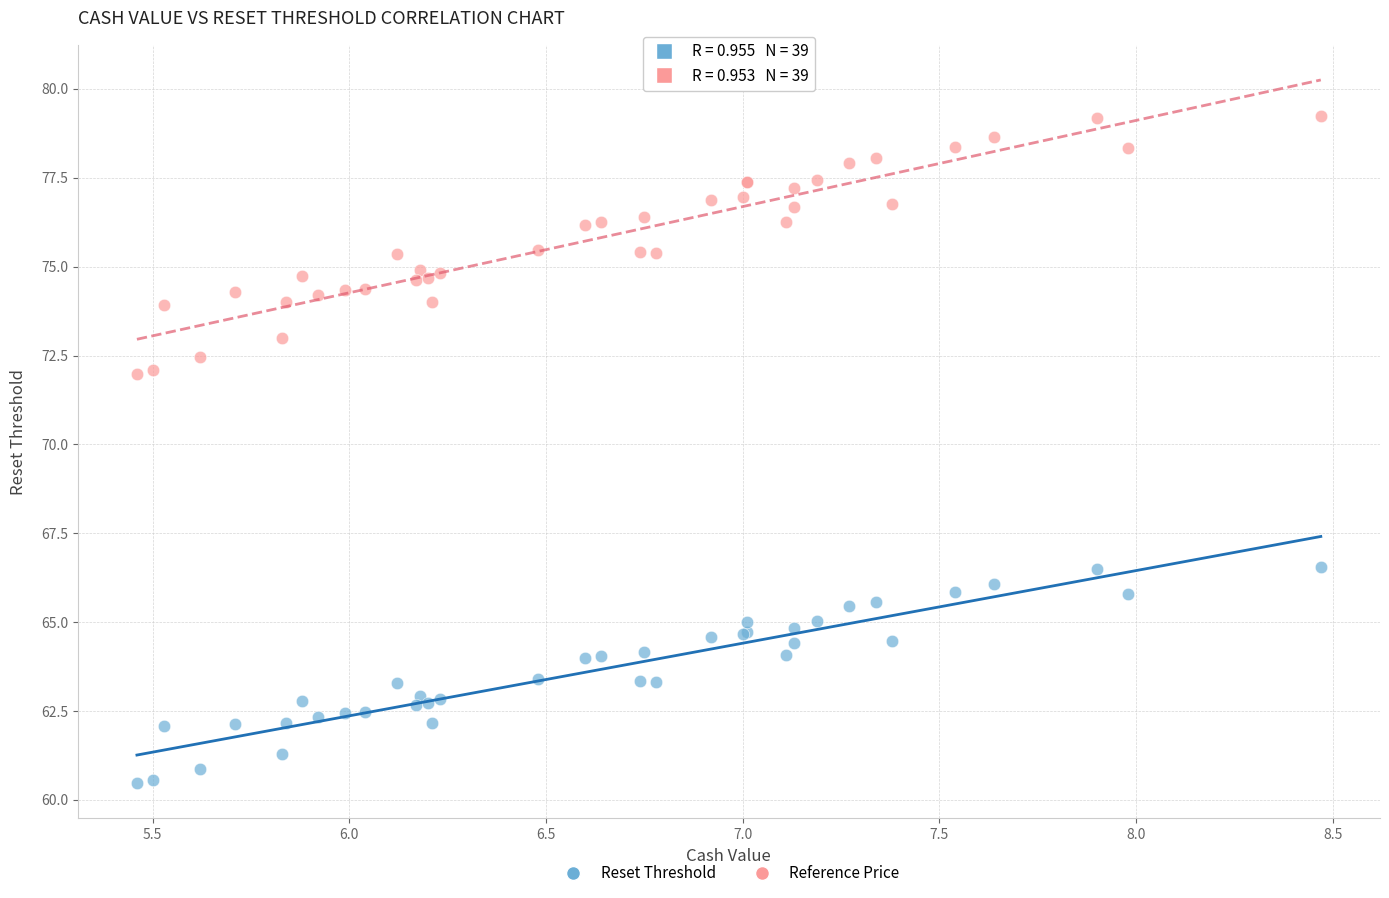

What are all the series names shown in the legend?

Reset Threshold, Reference Price